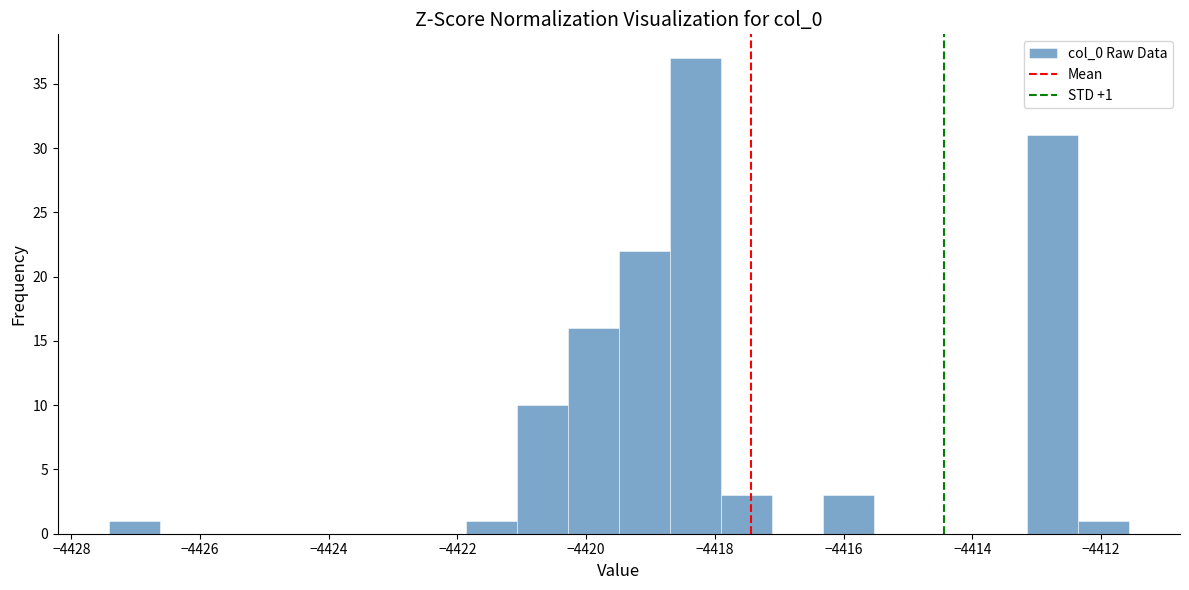

Read against the x-axis, roughly where is the centre of the tallest bar?

-4418.4